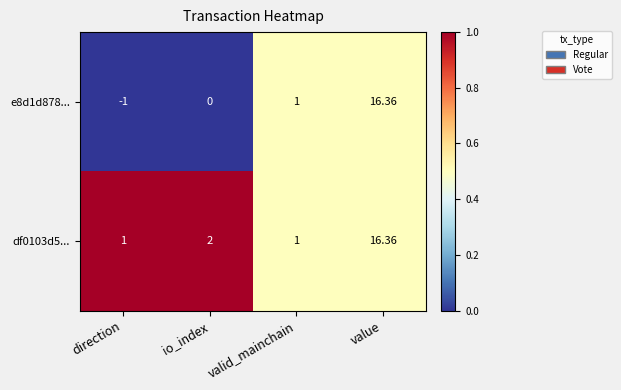

Which category has the highest value across all series?

value